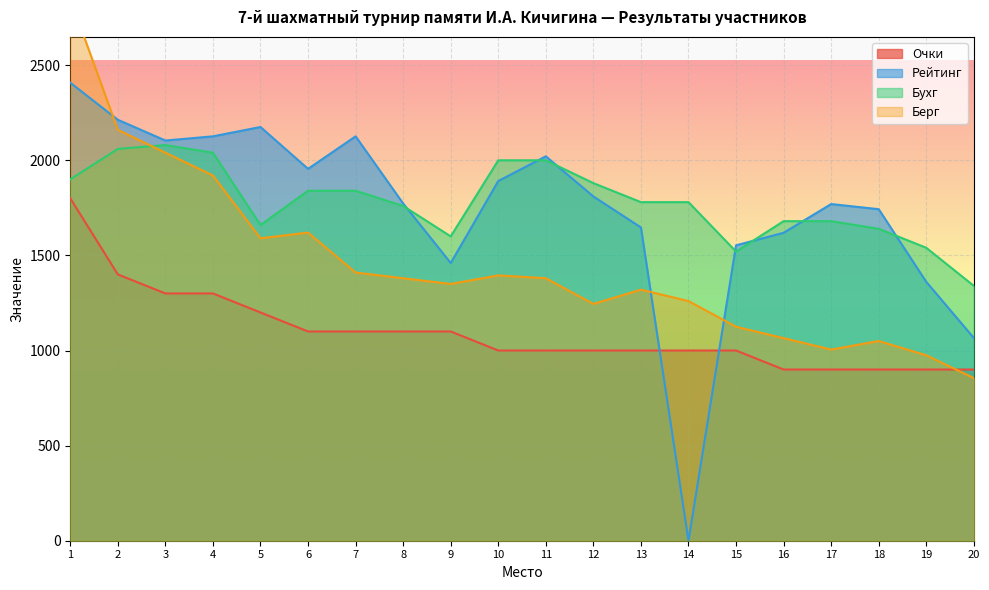

Which label corresponds to the largest value in the chart?

1